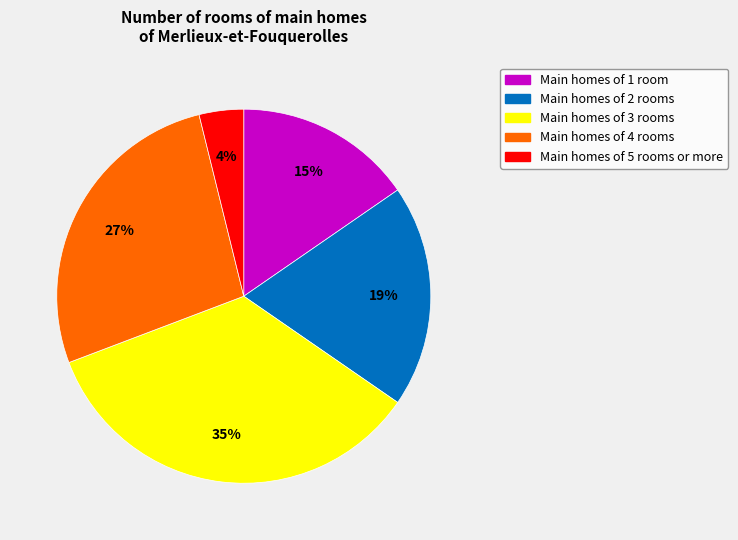

Count the number of slices in the pie.

5